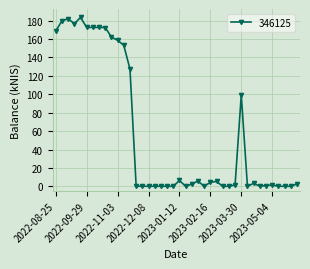

What is the greatest value displayed?

183.5